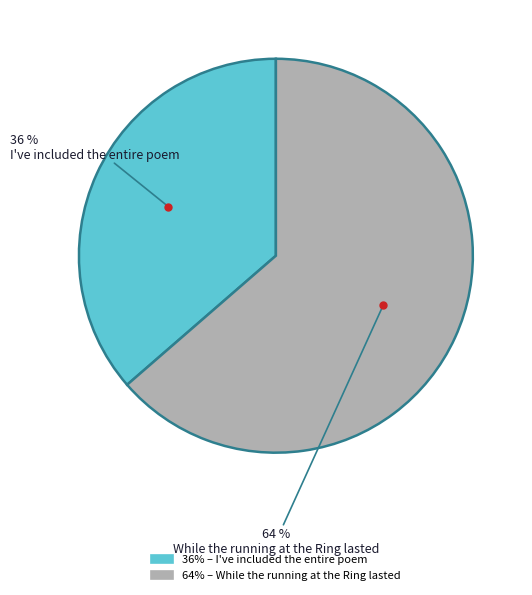

To the nearest percent, what is the average slice percentage?

50%